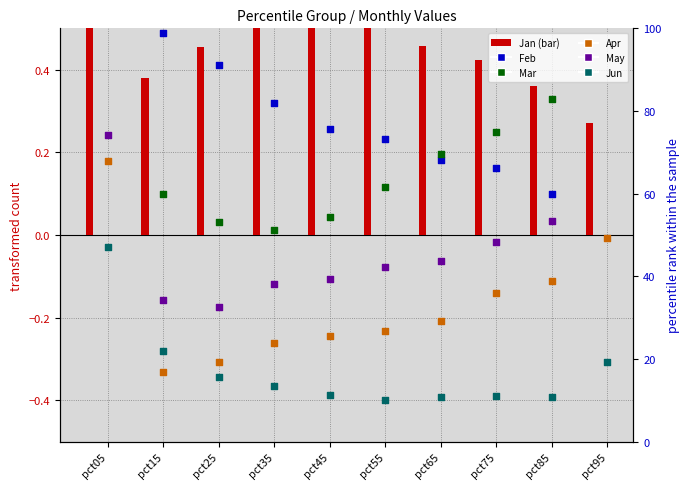

Which series has the largest total across all categories?

Feb